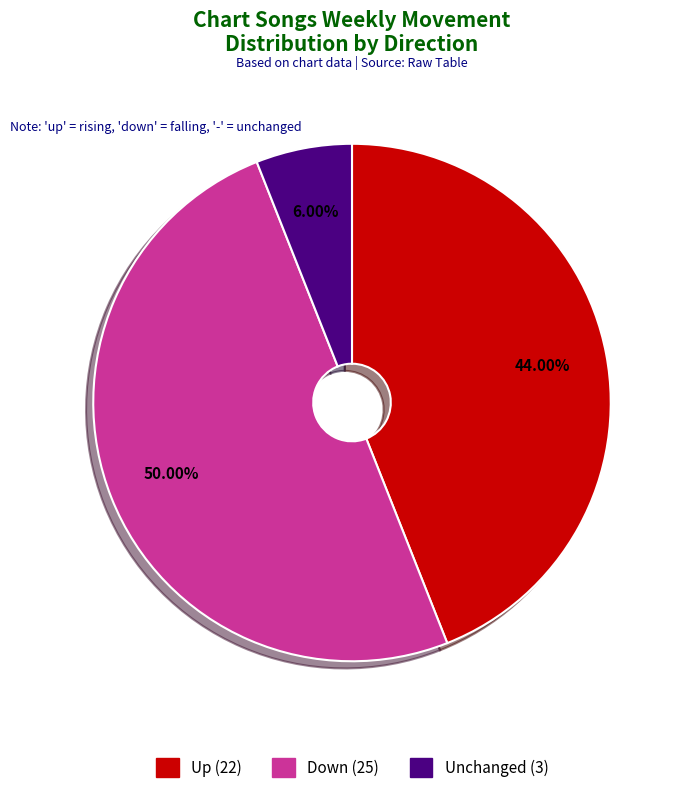

How many segments does this pie chart have?

3